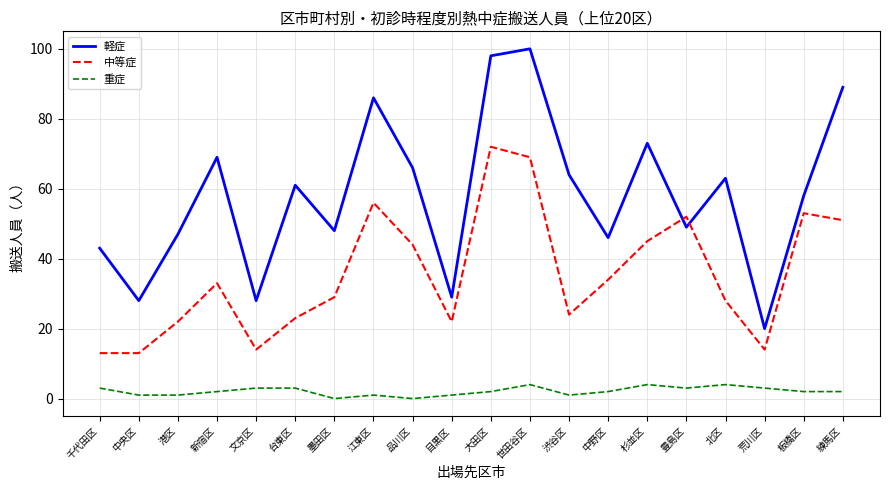

What is the lowest value of the 中等症 series?

13